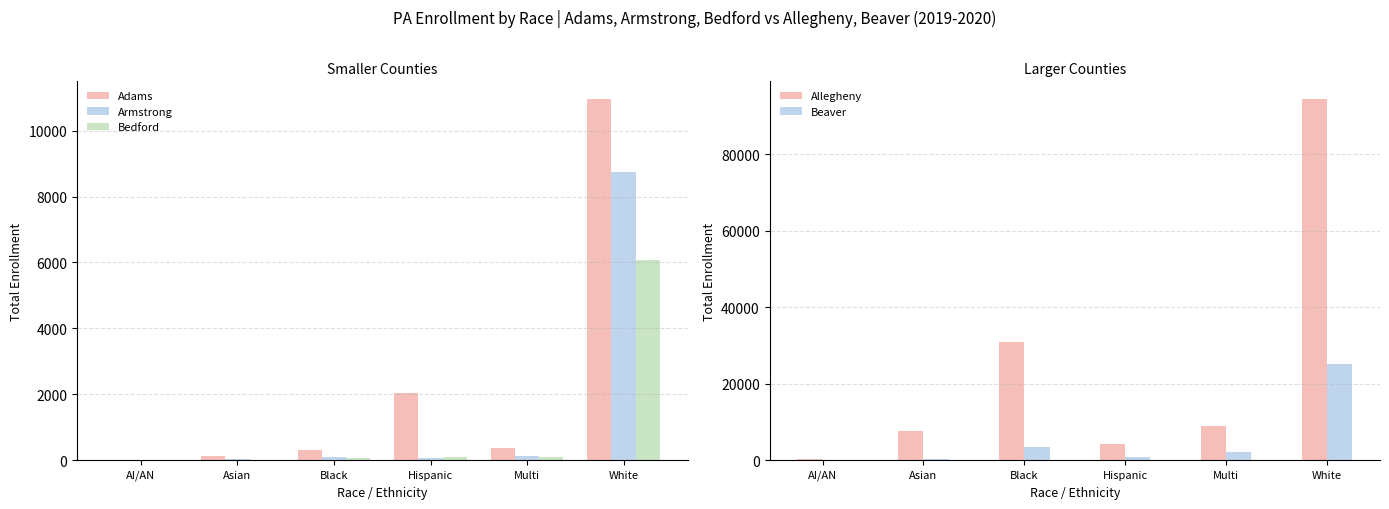

True or false: Beaver has a value of 15046 at White.

False